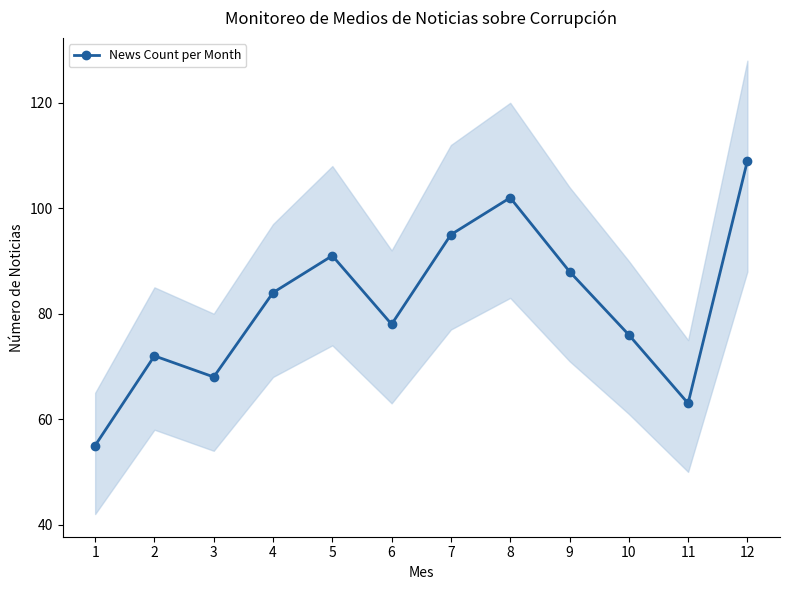

At which category does the data reach its first local valley?

3